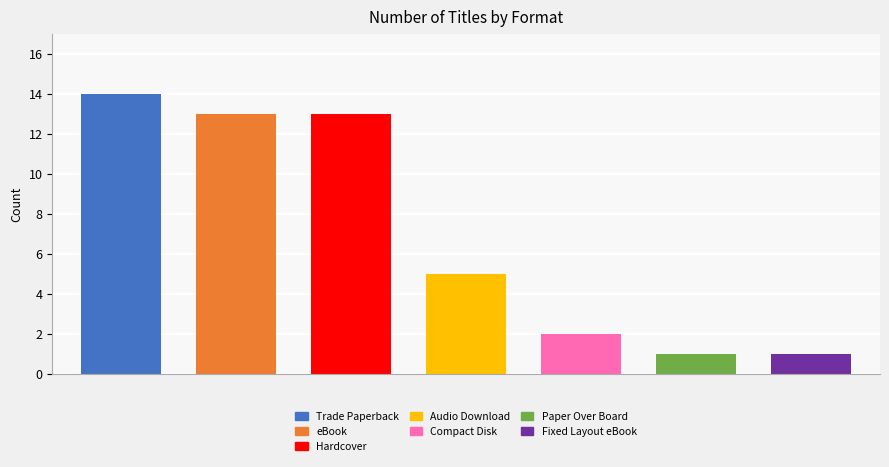

What is the sum of all values?

49